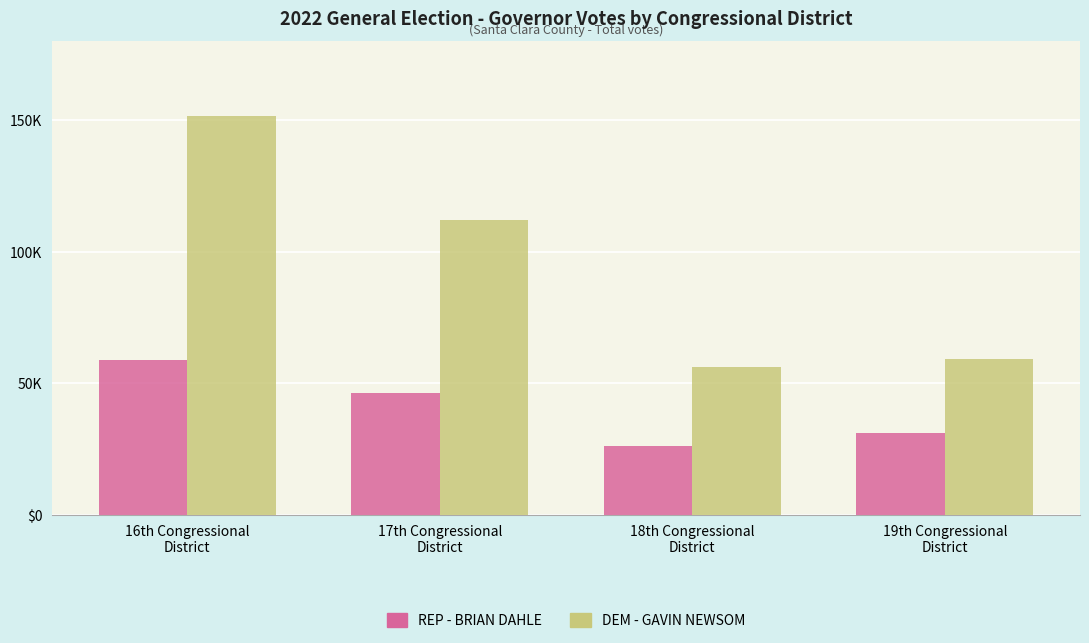

Are the bars grouped side by side (vs. stacked)?

Yes